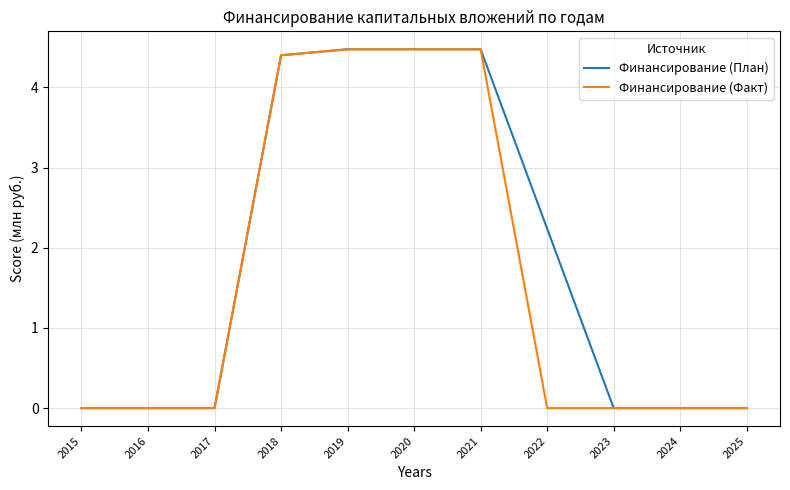

List the series in order of their overall mean, lowest first.

Финансирование (Факт), Финансирование (План)